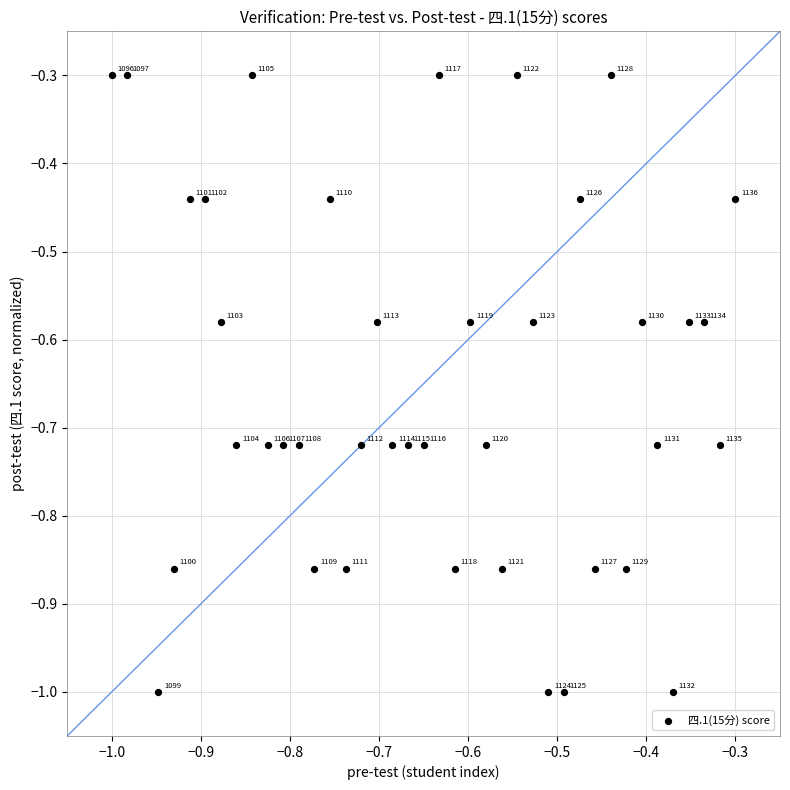

What Y value in the scatter plot is closest to 0?

-0.3